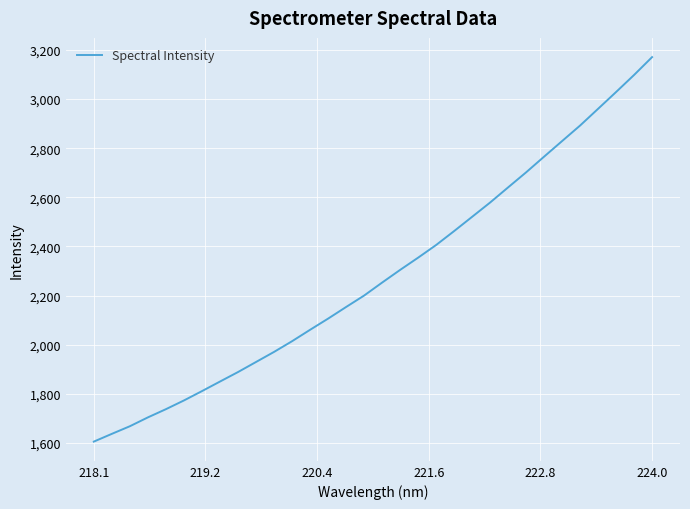

True or false: there are more than 2 points higher than both neighbors.

False